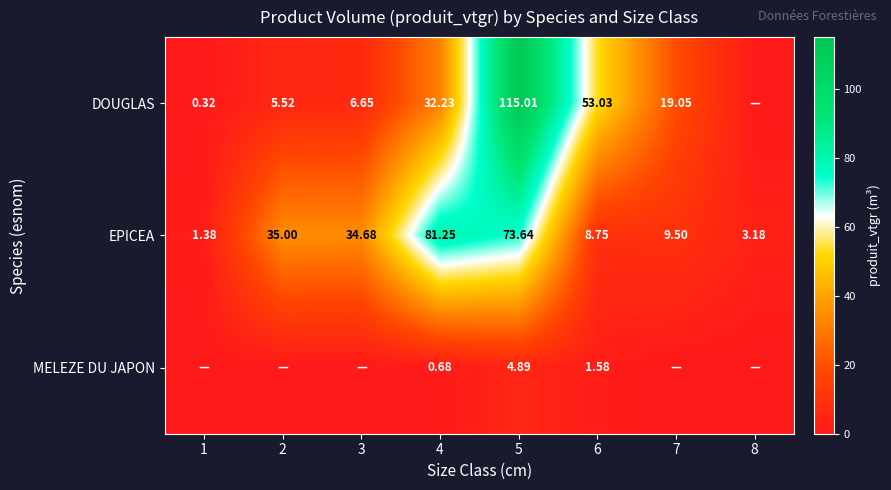

Count the number of data series in this chart.

3